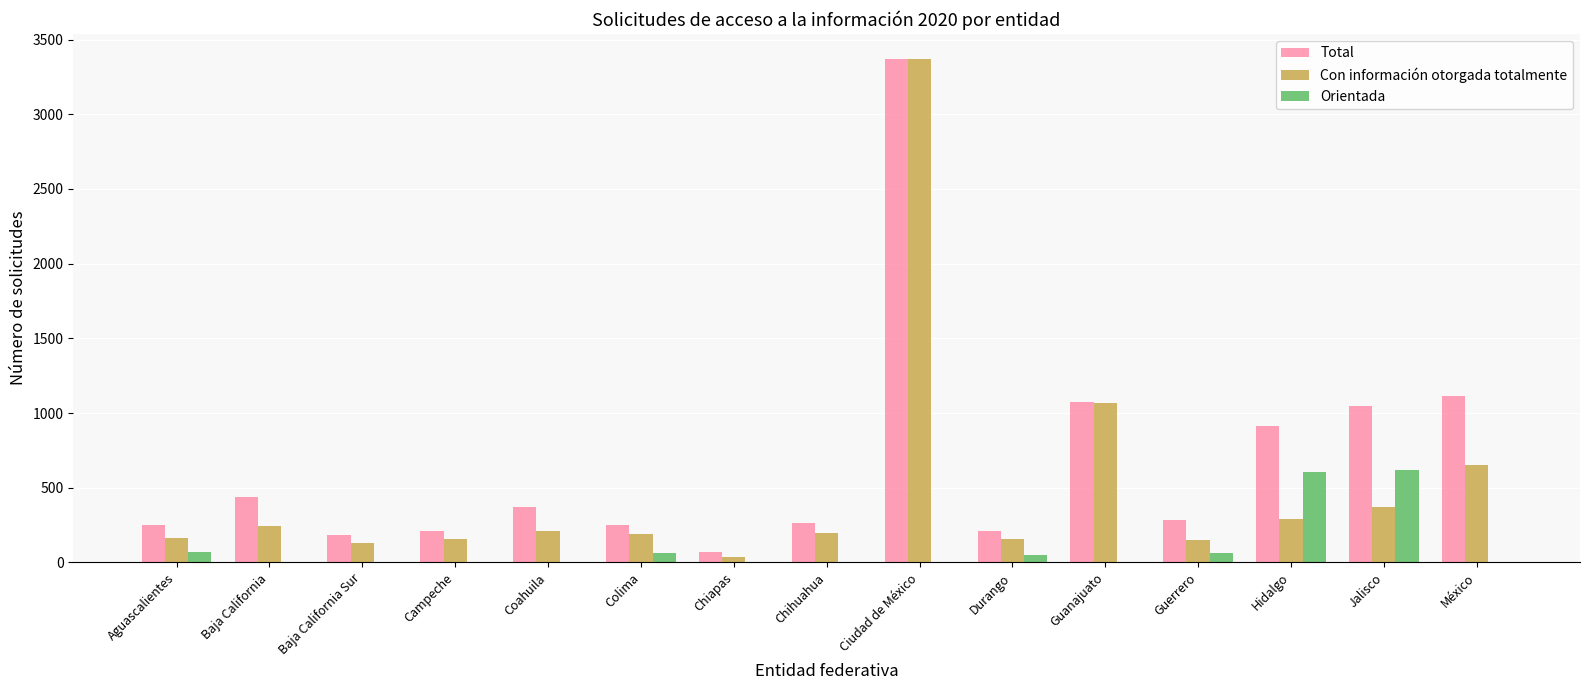

At which category is the sum across all series the highest?

Ciudad de México